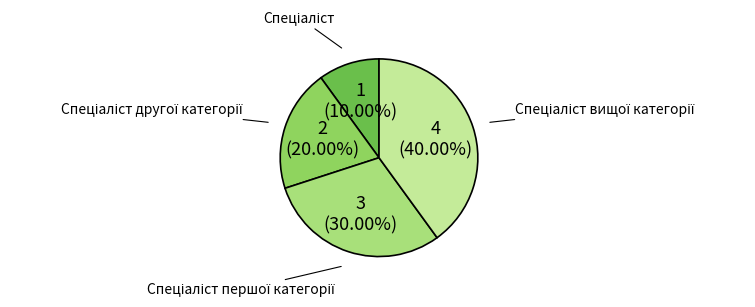

Is there a majority slice in this chart?

No